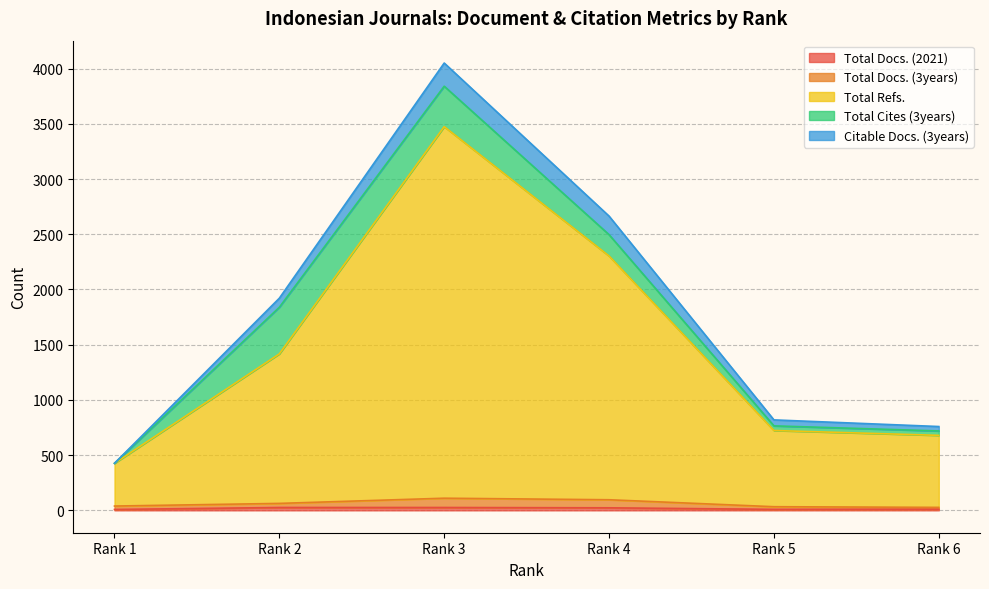

Does the chart have visible grid lines?

Yes